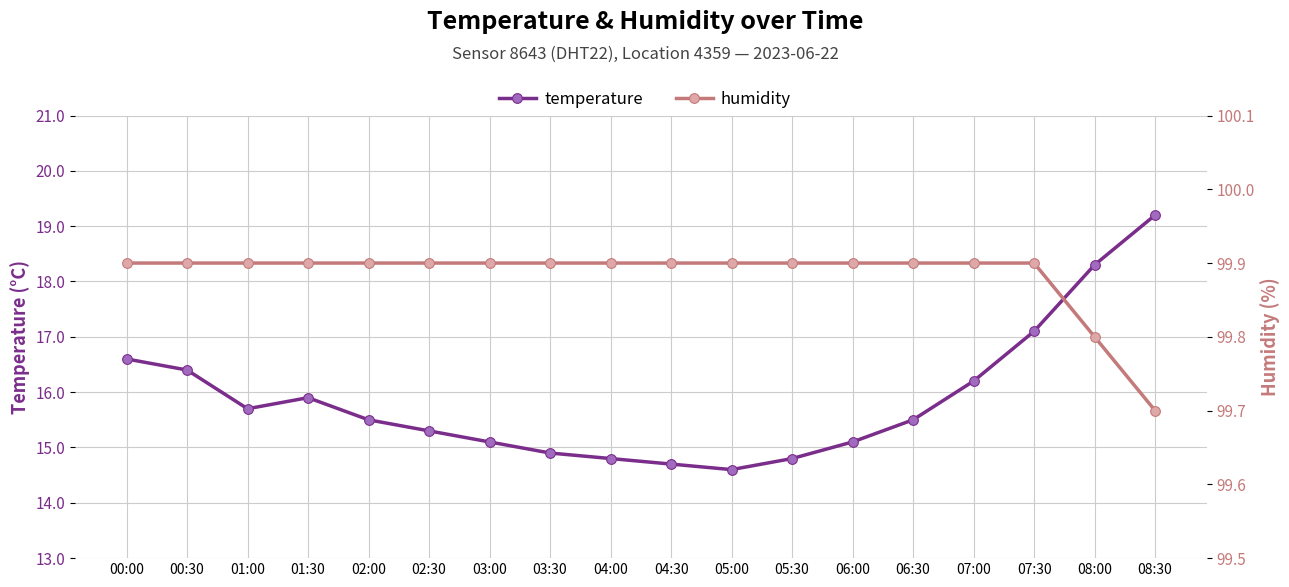

What position from the right is 03:00?

12